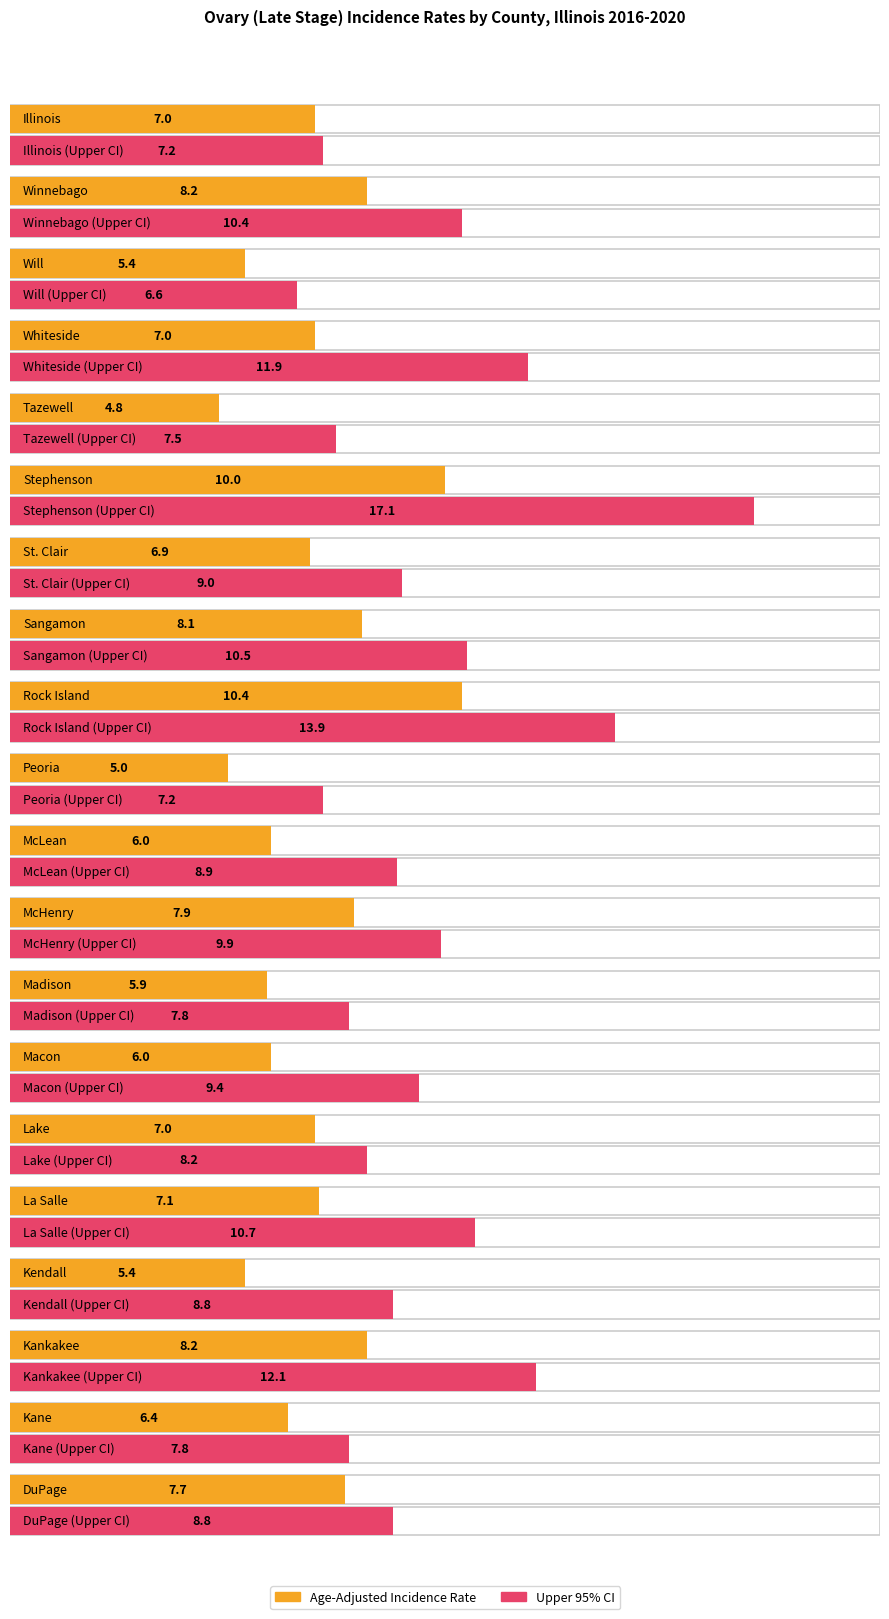

What is the total value across all series at Peoria?

12.2